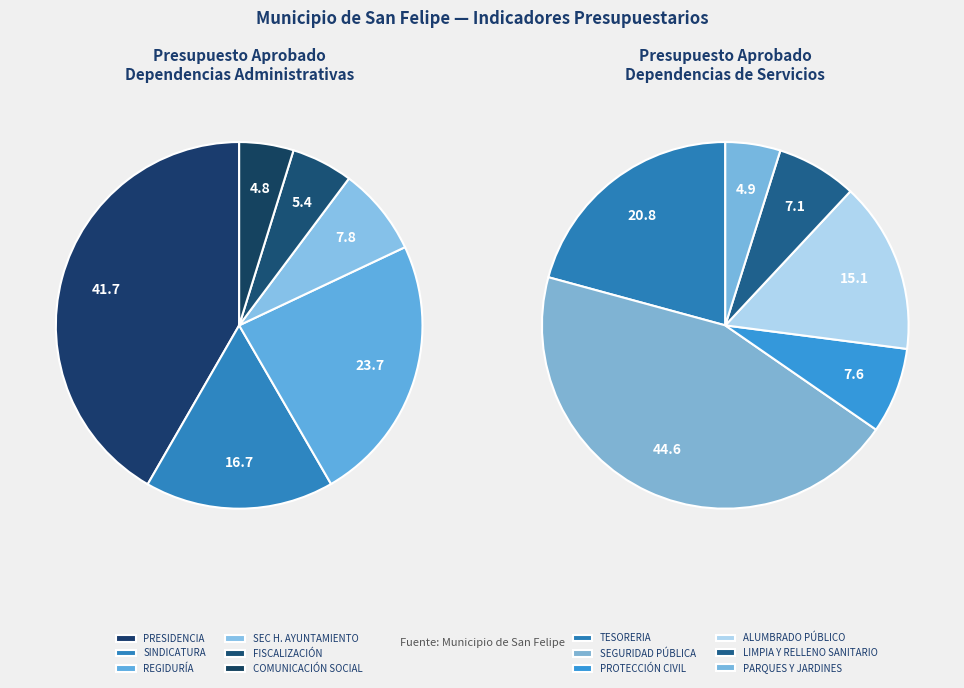

How many slices are in this pie chart?

12